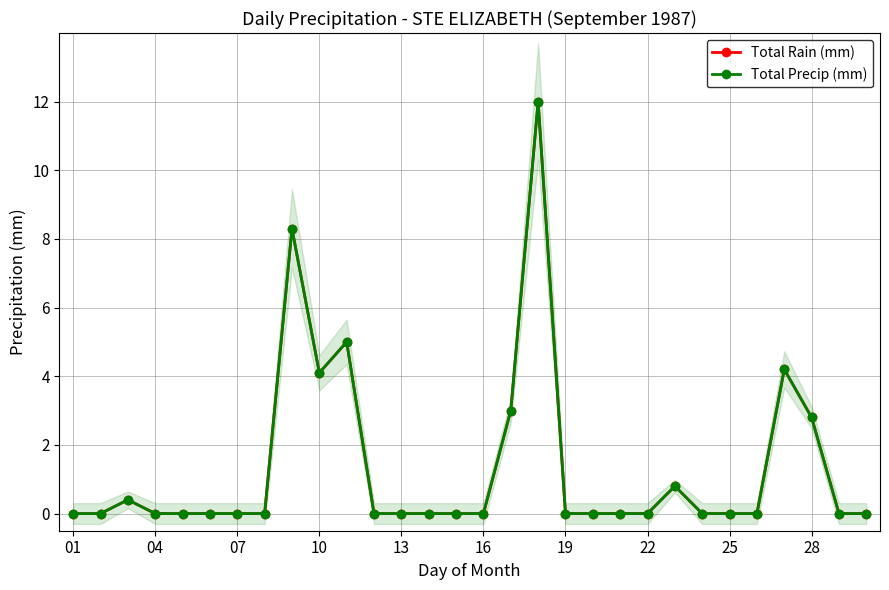

Which has a higher value, 16 or 28?

28